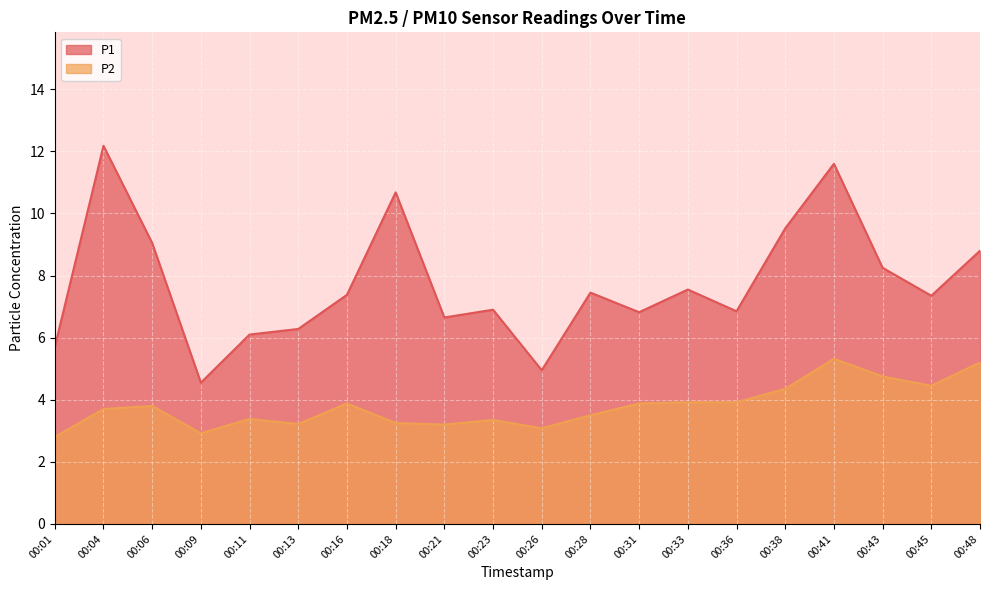

Which series has the largest range (max minus min)?

P1